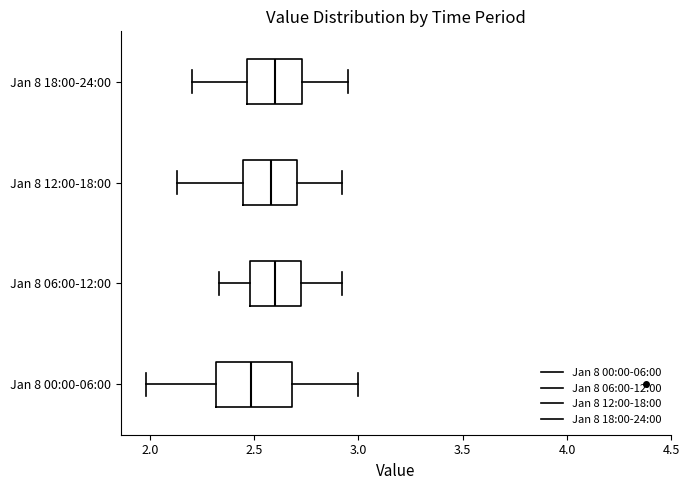

Where is the right edge of the box for Jan 8 12:00-18:00 on the x-axis? The values are not printed on the chart, so give them approximately, as read against the axis.

2.70